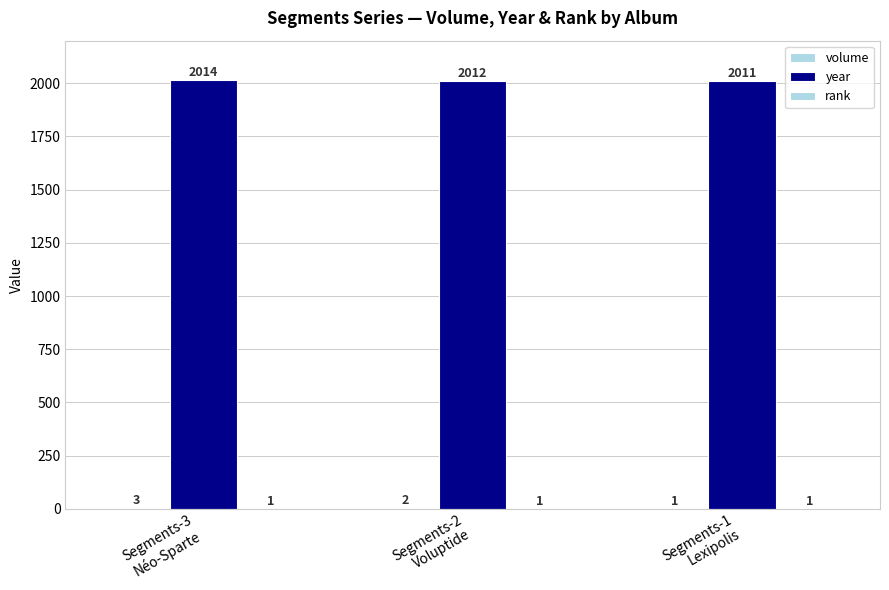

Reading left to right, extract all data points from this chart.

volume: 3	2	1
year: 2014	2012	2011
rank: 1	1	1